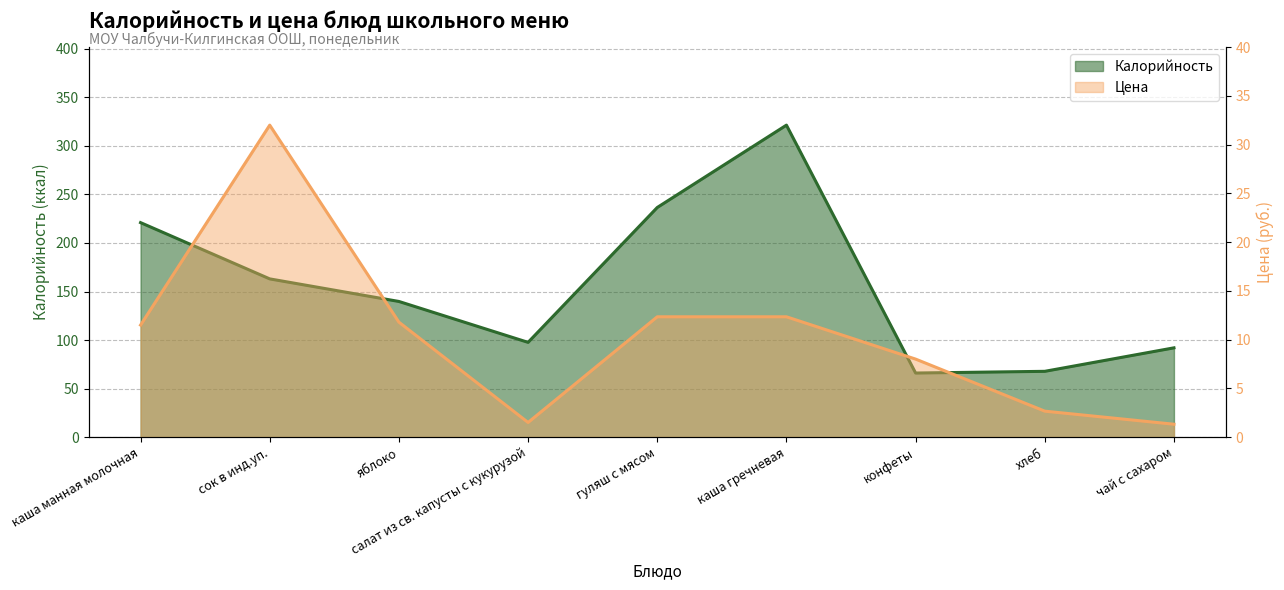

The value of Цена at каша манная молочная is 3.7. True or false?

False